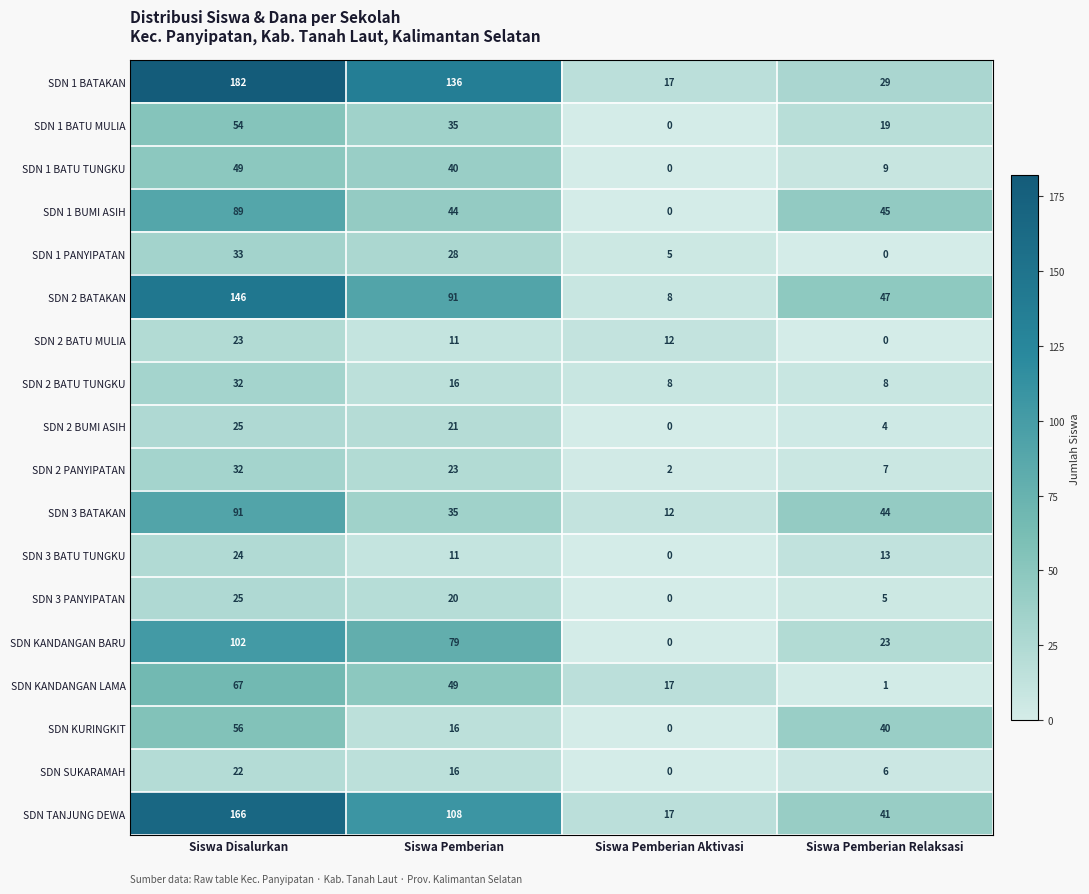

Between Siswa Disalurkan and Siswa Pemberian, which series saw the biggest shift?

SDN TANJUNG DEWA